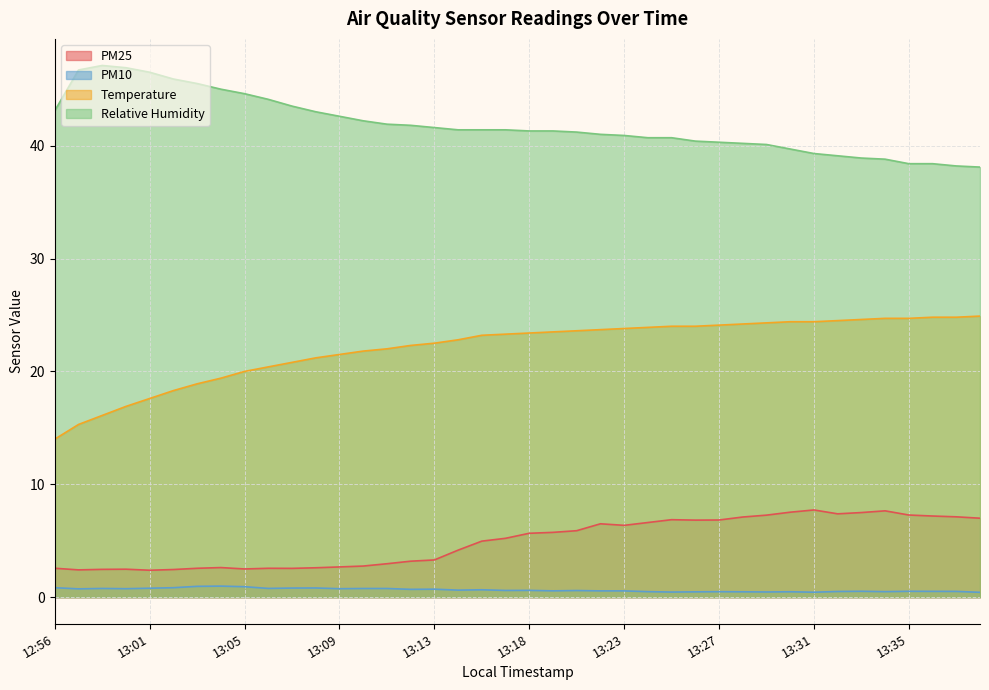

At how many categories does at least one series exceed 42?

14